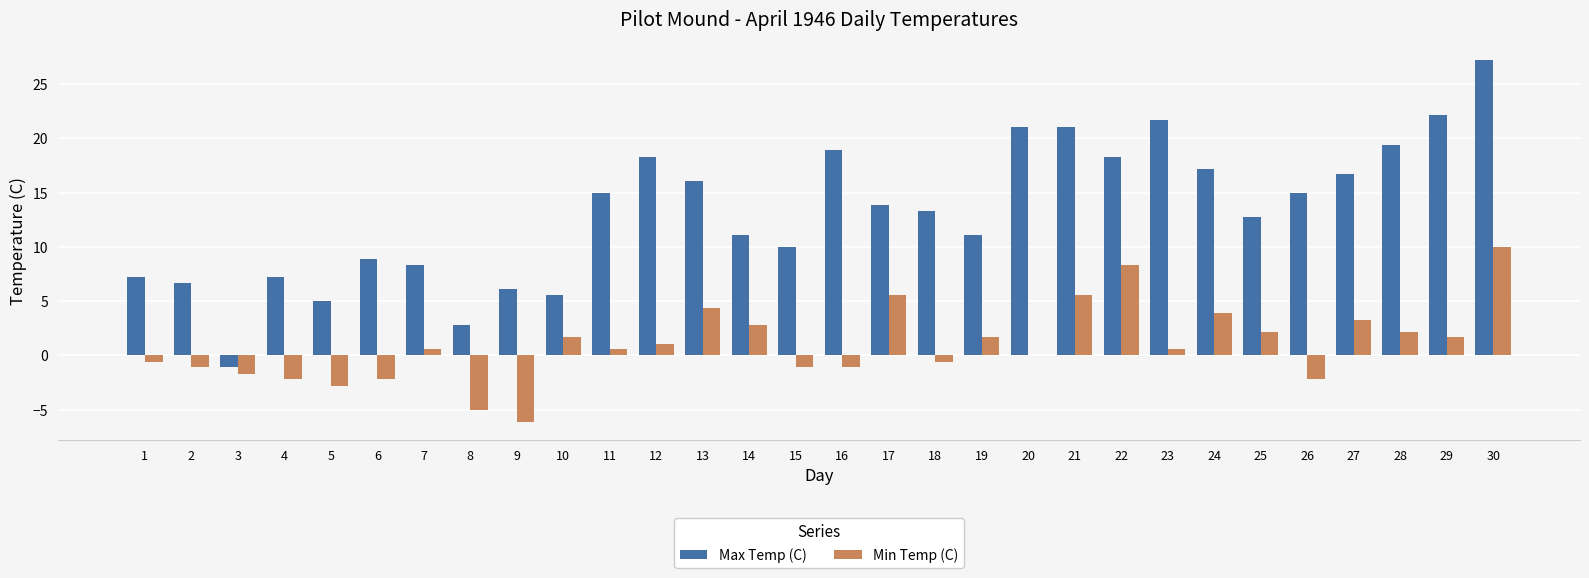

Which series changed the most between 3 and 20?

Max Temp (C)